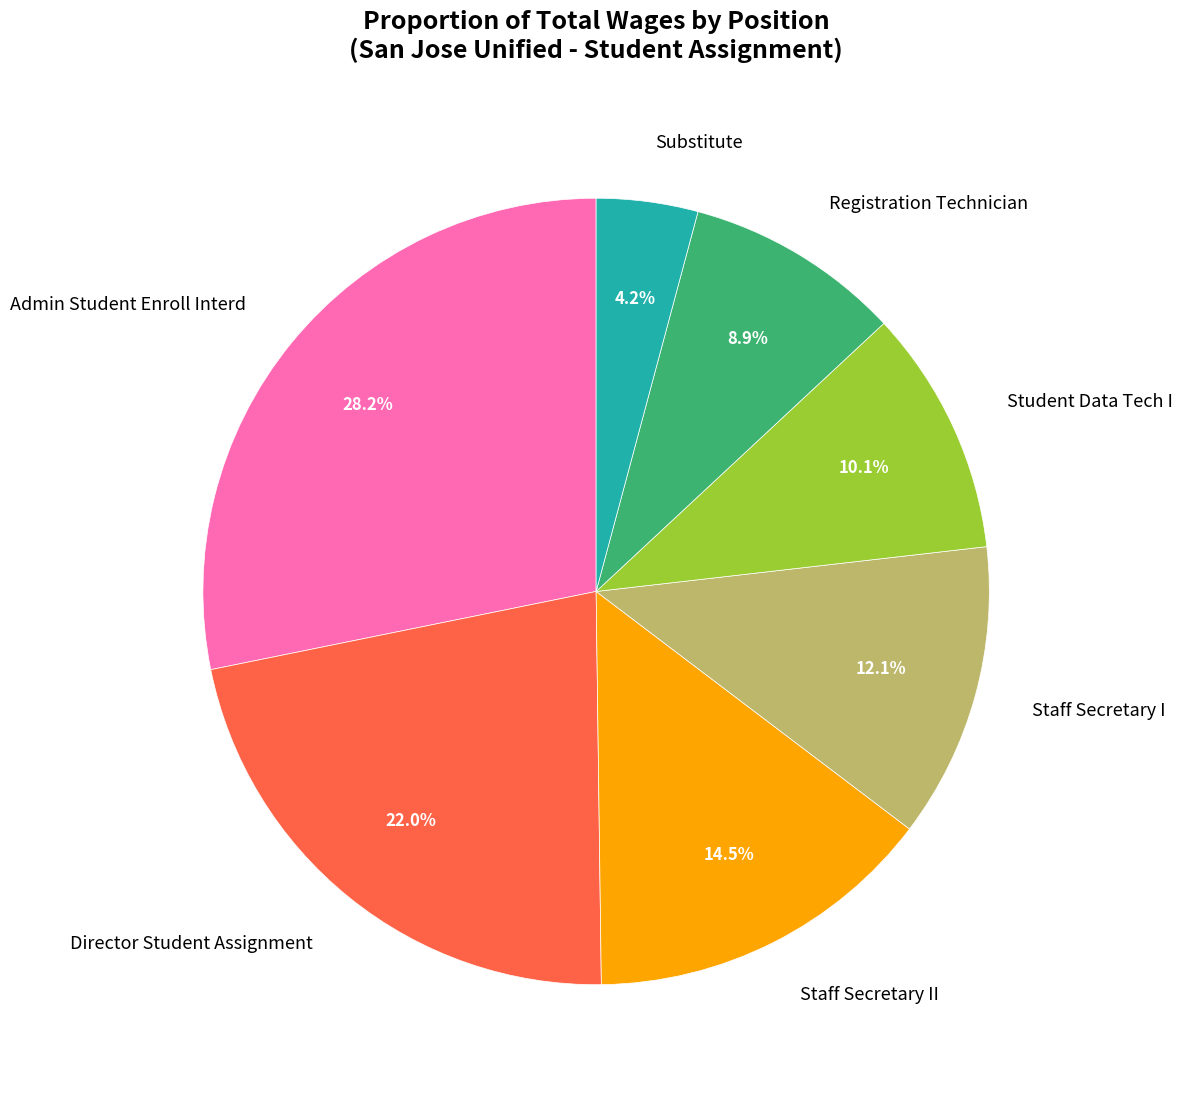

To the nearest percent, what is the difference between the largest and smallest slice percentages?

24%